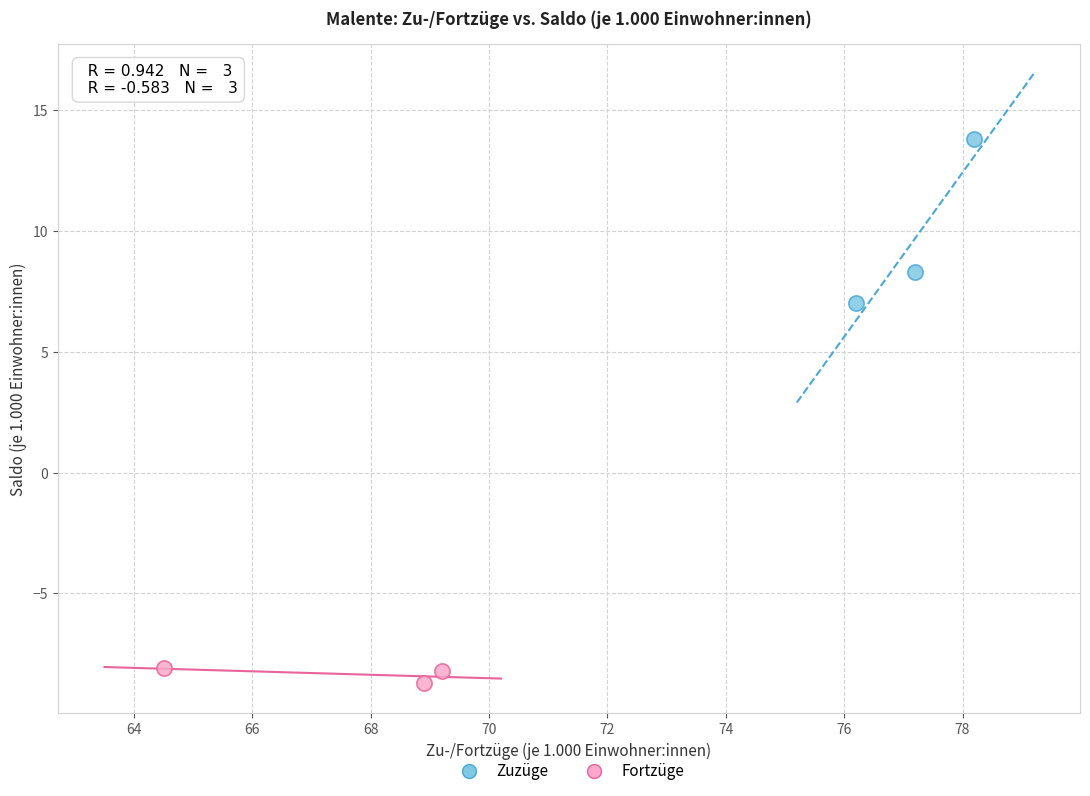

Which series has the largest Y range (max minus min)?

Zuzüge